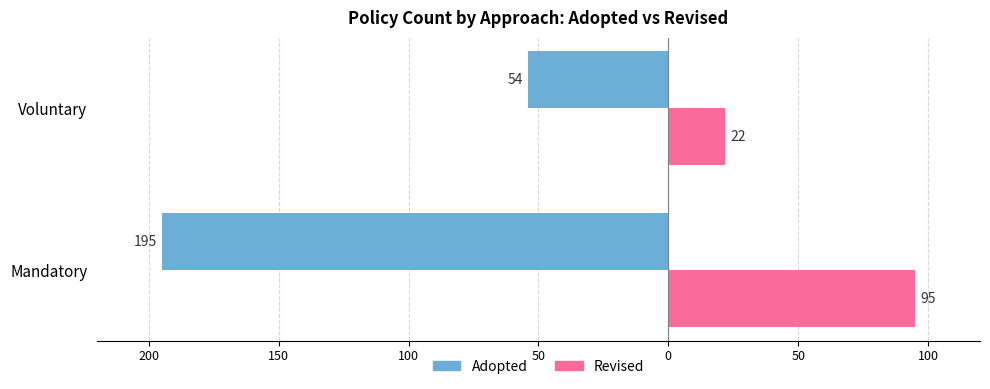

How many Revised values are between 22 and 95?

2